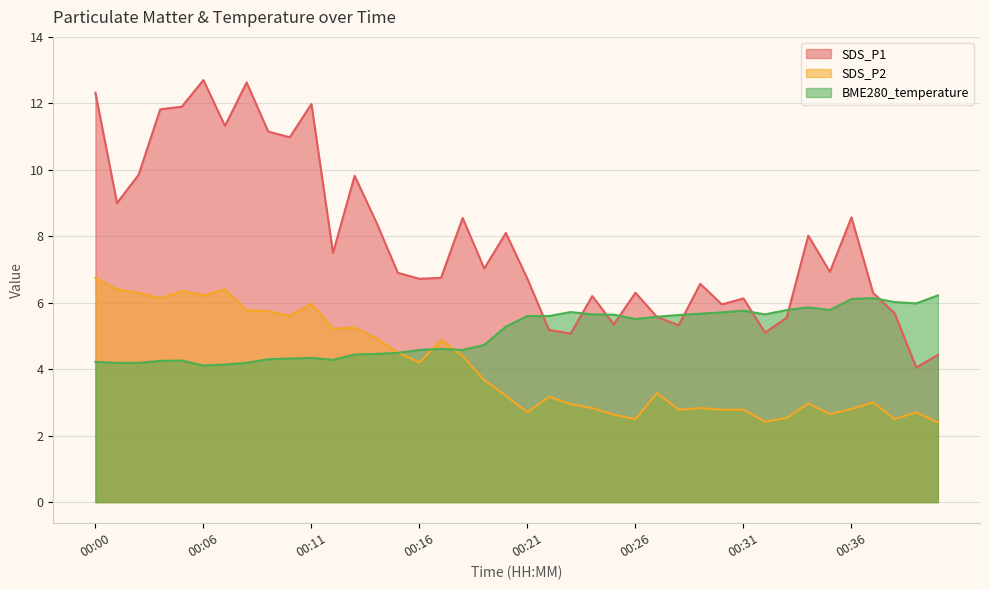

Where does the SDS_P2 series first go above 3?

00:00